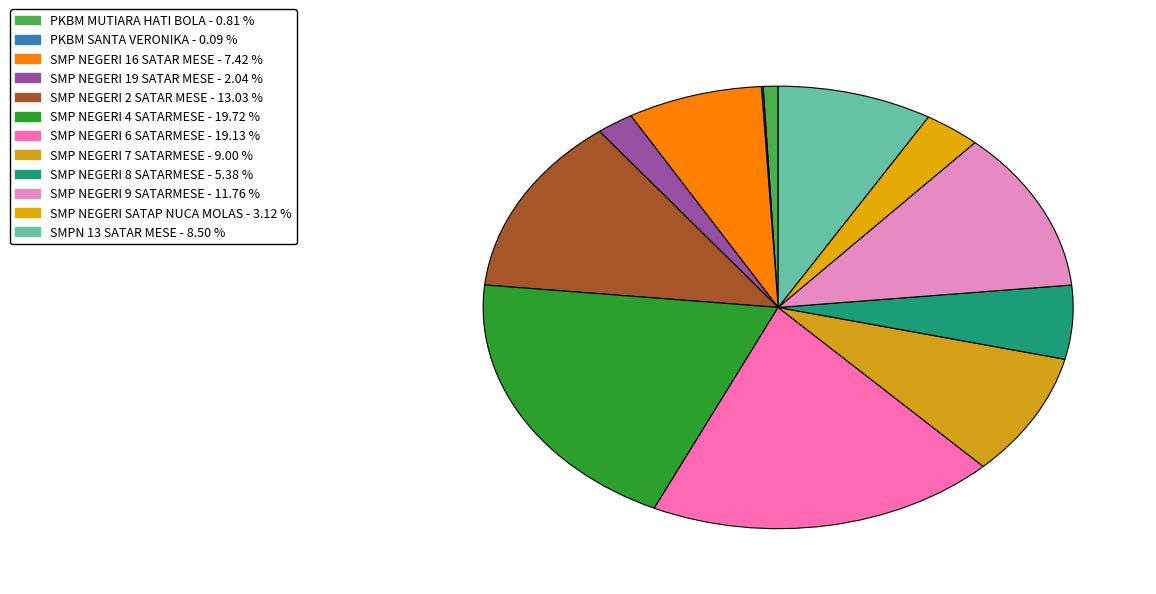

Which category has the biggest portion of the pie?

SMP NEGERI 4 SATARMESE